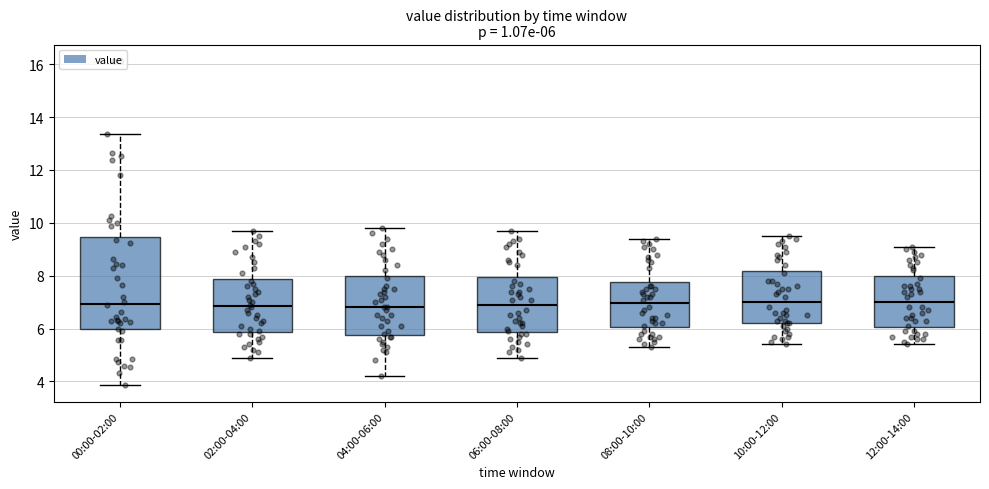

Which box is the tallest, from its lower edge to its upper edge?

00:00-02:00